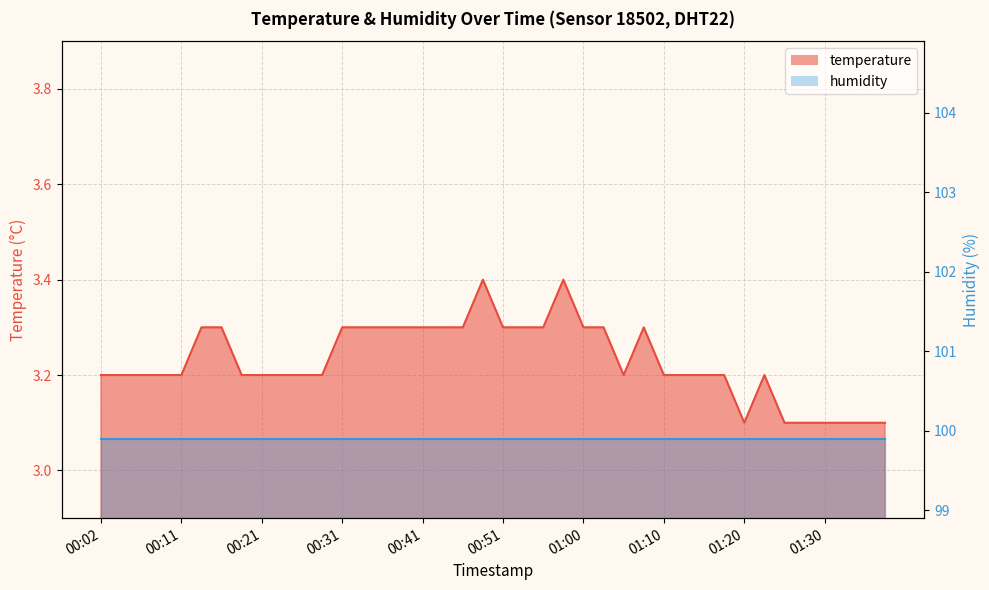

At which category does the data reach its first local valley?

01:05